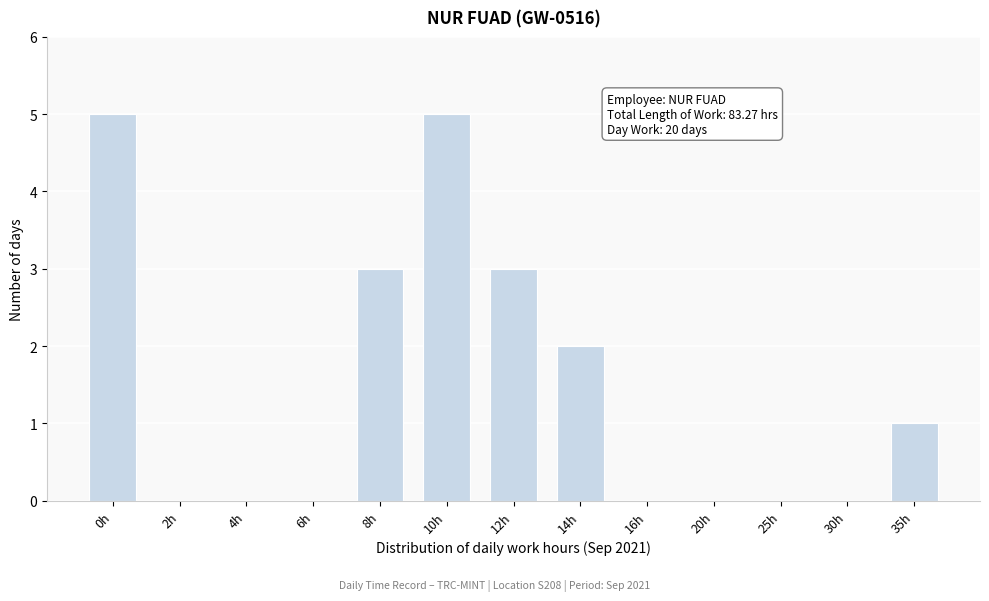

Reading left to right, transcribe all the data shown in this chart.

0h=5	2h=0	4h=0	6h=0	8h=3	10h=5	12h=3	14h=2	16h=0	20h=0	25h=0	30h=0	35h=1